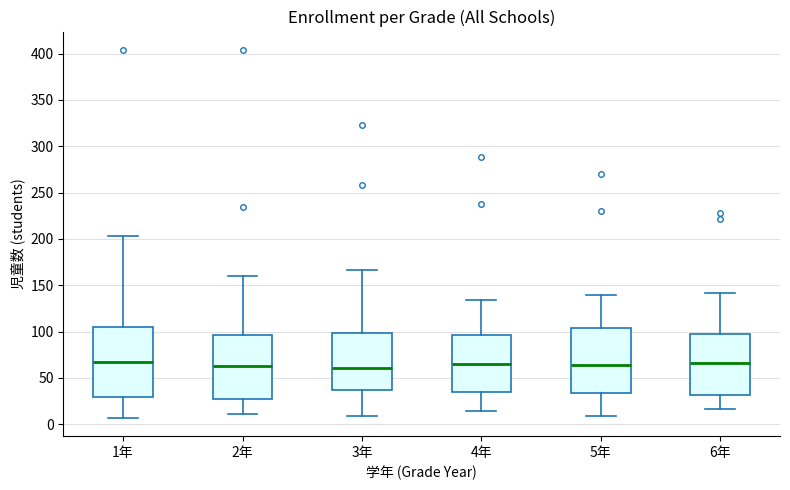

Where is the upper edge of the box for 6年 on the y-axis? The values are not printed on the chart, so give them approximately, as read against the axis.

100